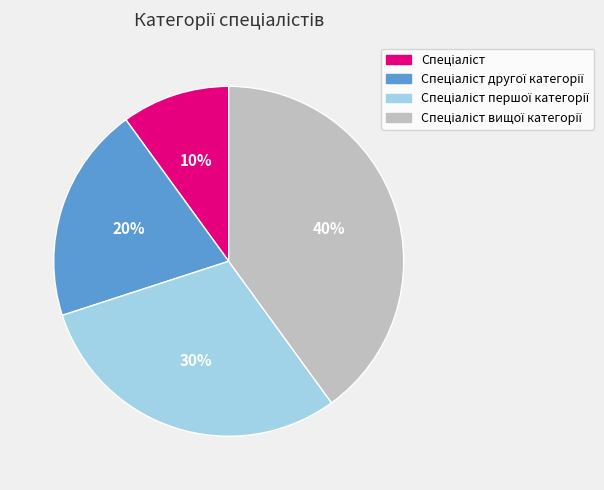

To the nearest percent, what is the difference between the largest and smallest slice percentages?

30%